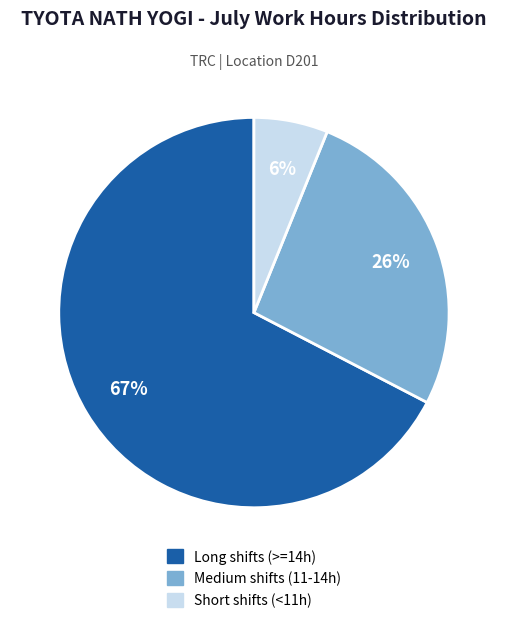

Does any single category account for the majority?

Yes